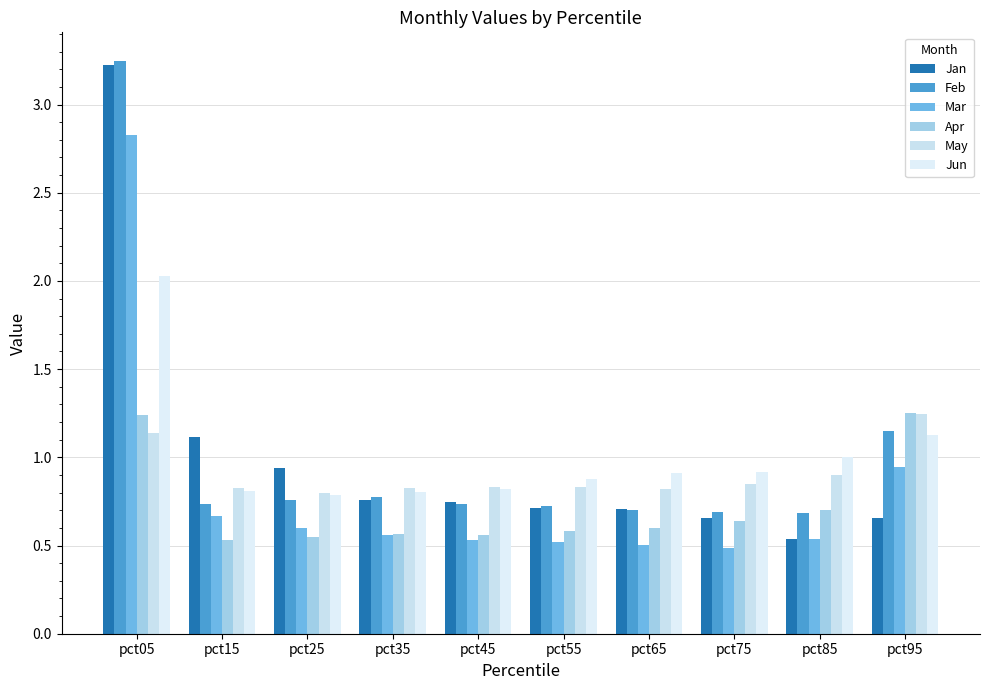

Reading right to left, transcribe all the data shown in this chart.

Jan: pct95=0.7	pct85=0.5	pct75=0.7	pct65=0.7	pct55=0.7	pct45=0.7	pct35=0.8	pct25=0.9	pct15=1.1	pct05=3.2
Feb: pct95=1.2	pct85=0.7	pct75=0.7	pct65=0.7	pct55=0.7	pct45=0.7	pct35=0.8	pct25=0.8	pct15=0.7	pct05=3.2
Mar: pct95=0.9	pct85=0.5	pct75=0.5	pct65=0.5	pct55=0.5	pct45=0.5	pct35=0.6	pct25=0.6	pct15=0.7	pct05=2.8
Apr: pct95=1.2	pct85=0.7	pct75=0.6	pct65=0.6	pct55=0.6	pct45=0.6	pct35=0.6	pct25=0.5	pct15=0.5	pct05=1.2
May: pct95=1.2	pct85=0.9	pct75=0.8	pct65=0.8	pct55=0.8	pct45=0.8	pct35=0.8	pct25=0.8	pct15=0.8	pct05=1.1
Jun: pct95=1.1	pct85=1.0	pct75=0.9	pct65=0.9	pct55=0.9	pct45=0.8	pct35=0.8	pct25=0.8	pct15=0.8	pct05=2.0